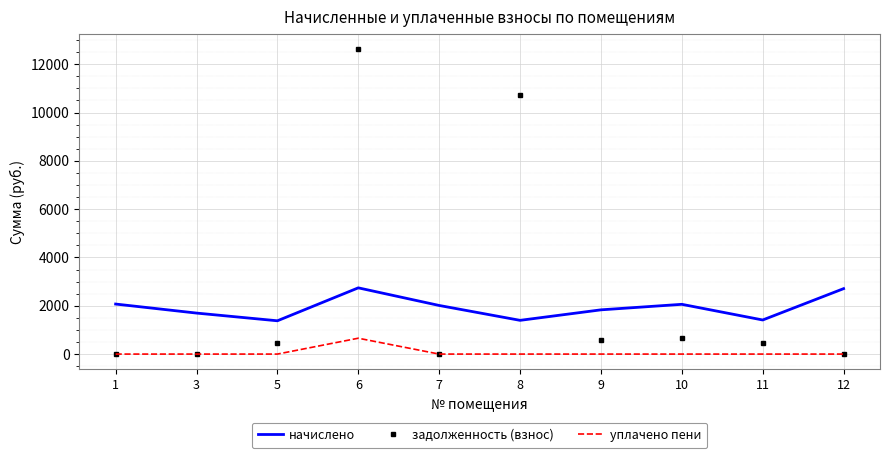

At 6, list the series in order from smallest to largest.

уплачено пени, начислено, задолженность (взнос)